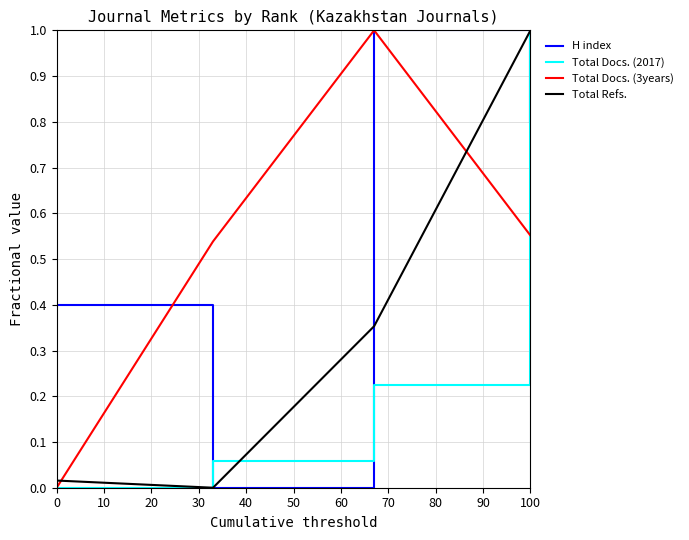

How many intersections are there between H index and Total Docs. (2017)?

3